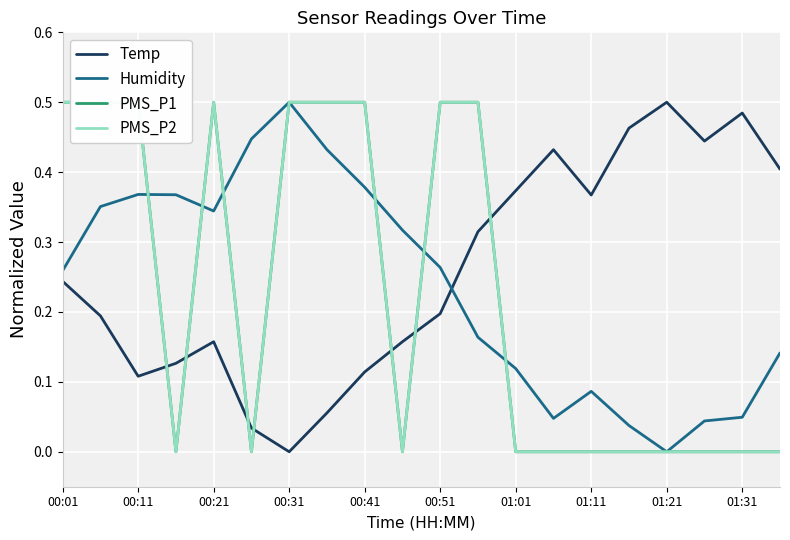

Count the number of categories in the chart.

20